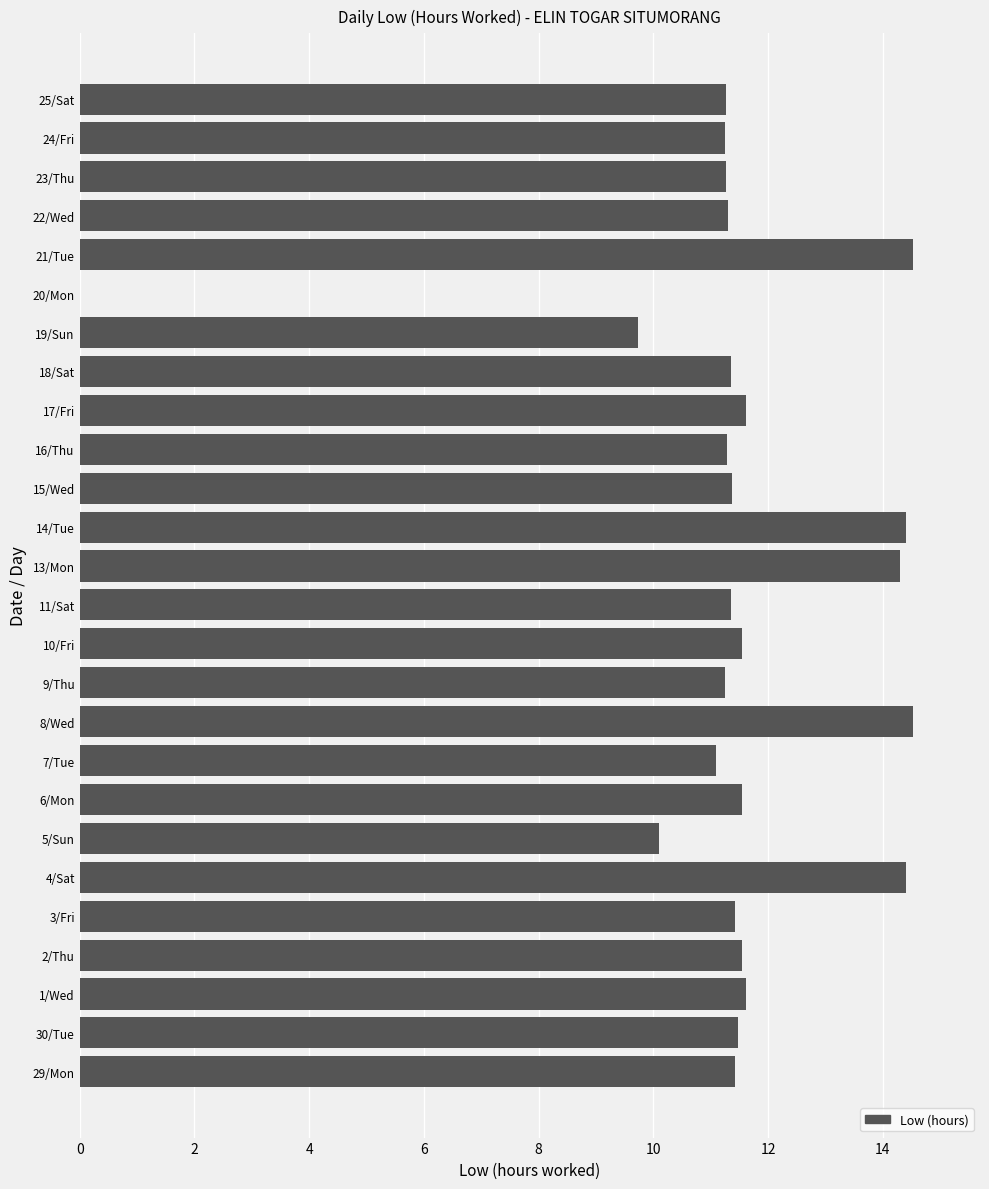

Between 7/Tue and 20/Mon, which is larger?

7/Tue